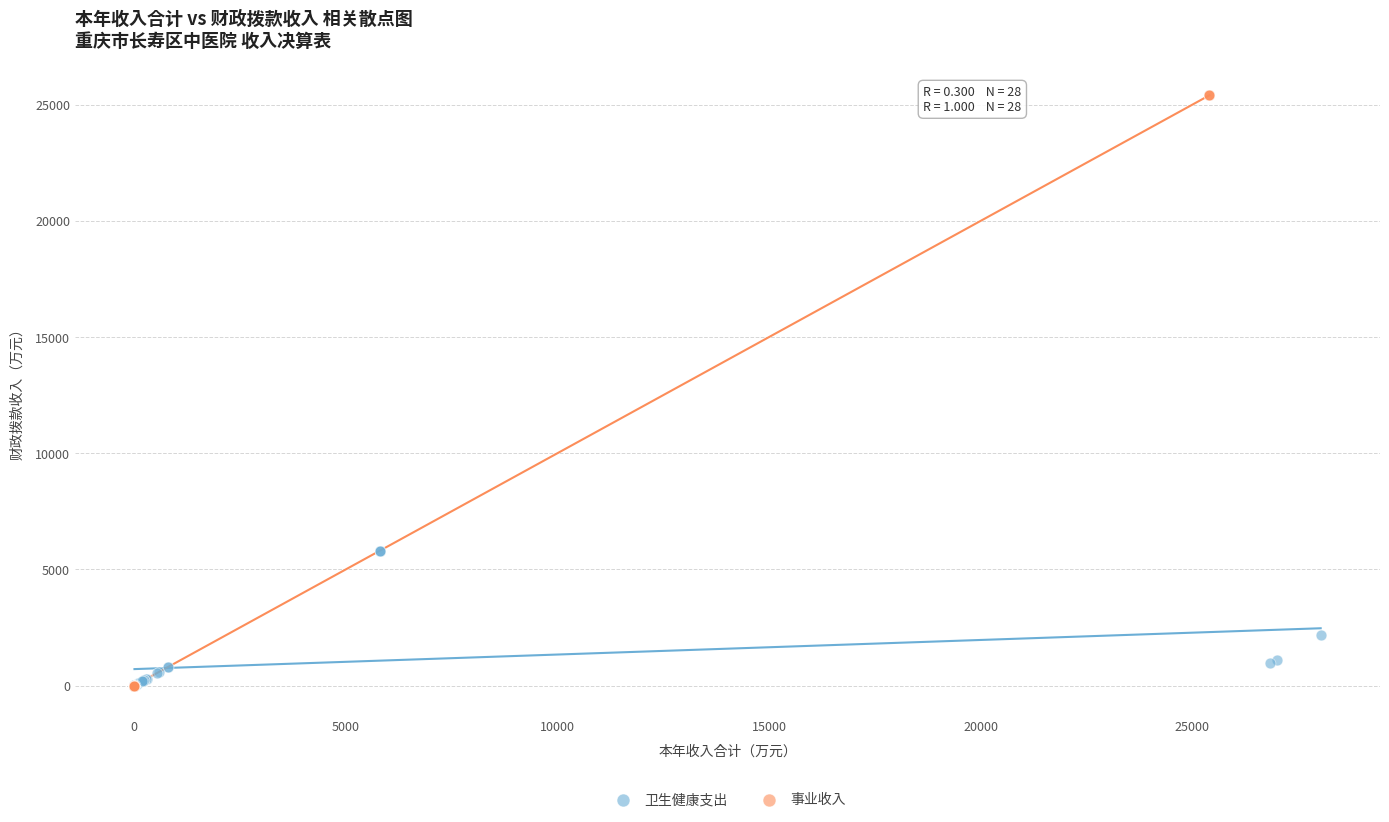

What are all the series names shown in the legend?

卫生健康支出, 事业收入